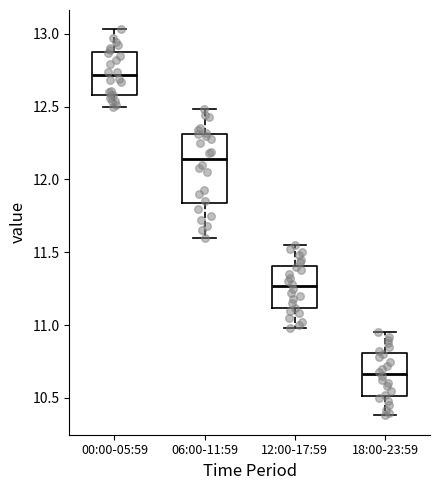

Reading left to right, read every box against the y-axis: the position of its median line, the range the box covers, and the ends of its whiskers. The values are not printed on the chart, so give them approximately, as read against the axis.

00:00-05:59: median 12.70, box 12.60 to 12.90, whiskers 12.50 to 13.05
06:00-11:59: median 12.15, box 11.85 to 12.30, whiskers 11.60 to 12.50
12:00-17:59: median 11.25, box 11.10 to 11.40, whiskers 11.00 to 11.55
18:00-23:59: median 10.65, box 10.50 to 10.80, whiskers 10.40 to 10.95